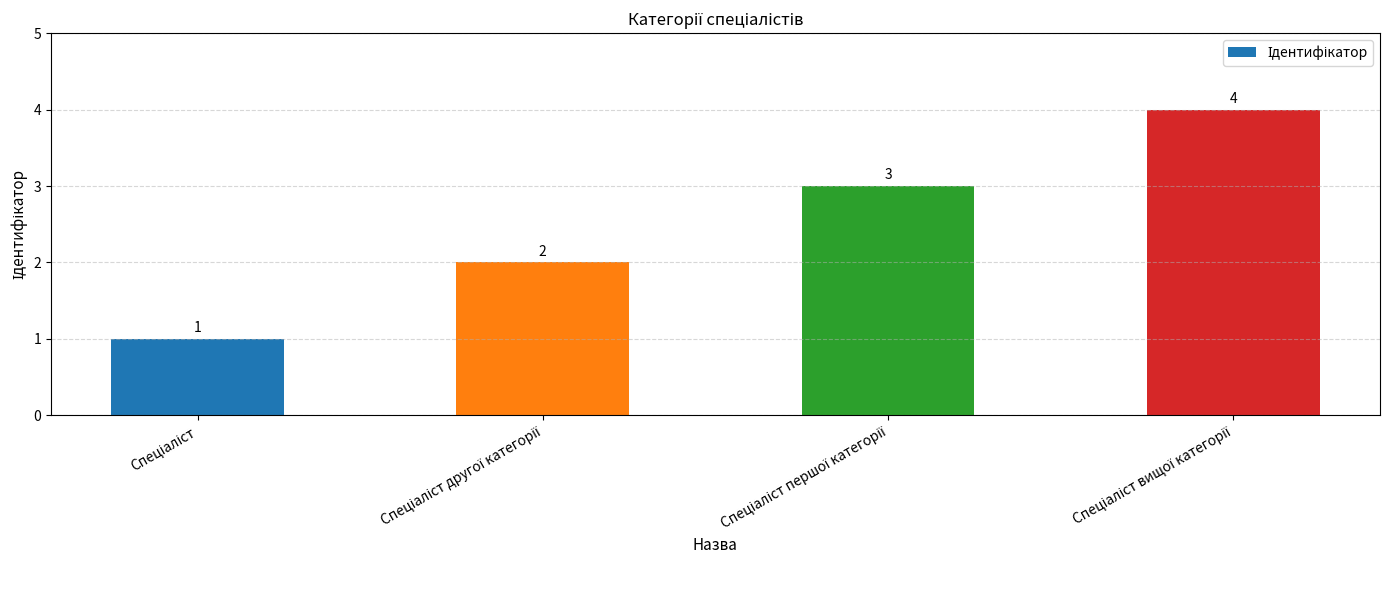

How many values are between 2 and 4?

3